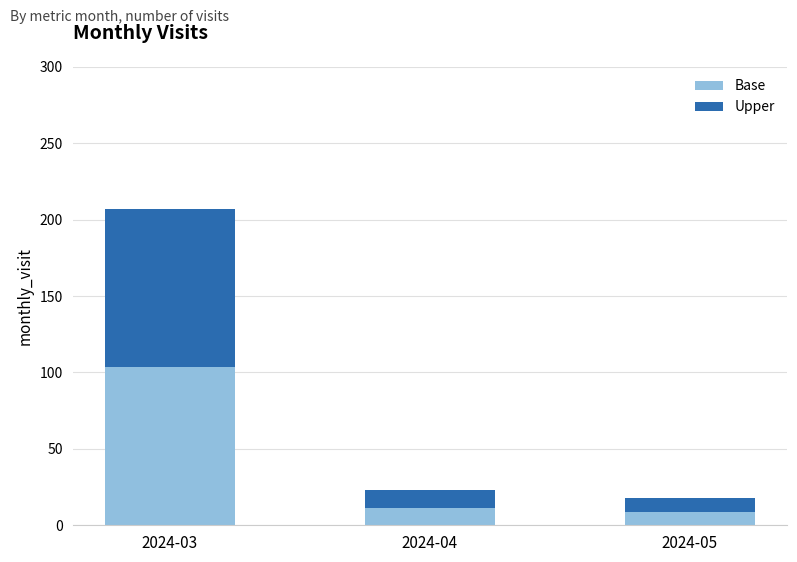

At which category is the sum across all series the highest?

2024-03